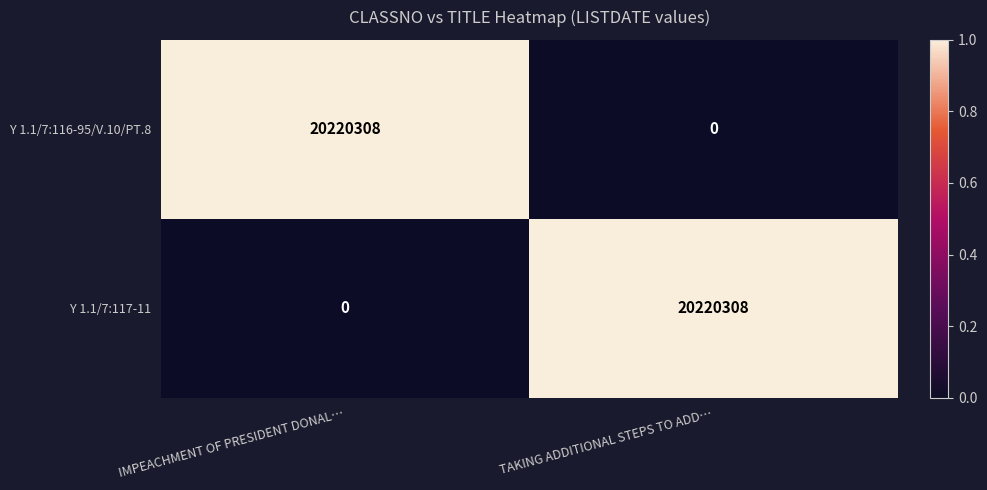

Reading right to left, list all the values displayed in this chart.

Y 1.1/7:116-95/V.10/PT.8: 0	20220308
Y 1.1/7:117-11: 20220308	0